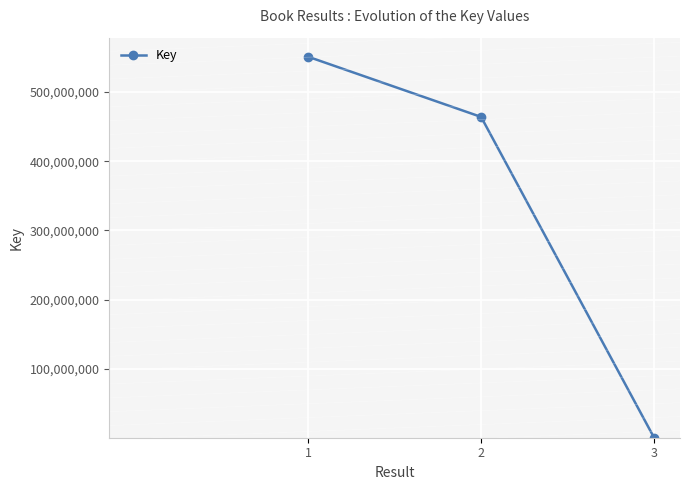

What is the value of the 3rd point from the left?

1063203